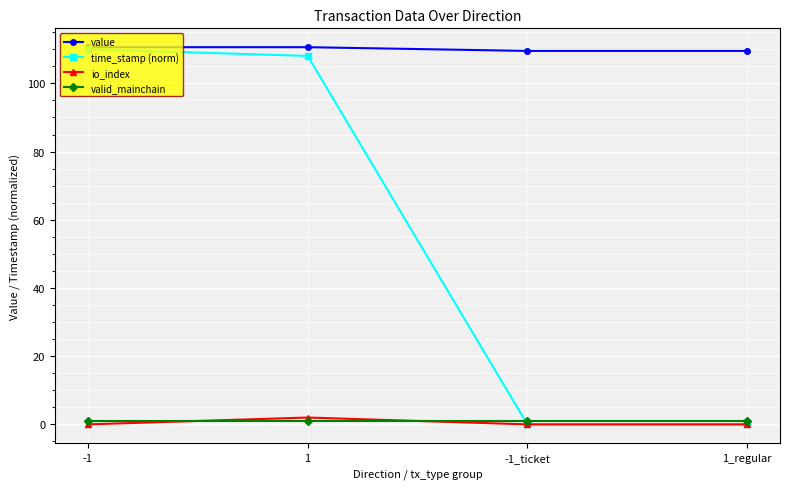

True or false: valid_mainchain has more than 2 points higher than both neighbors.

False